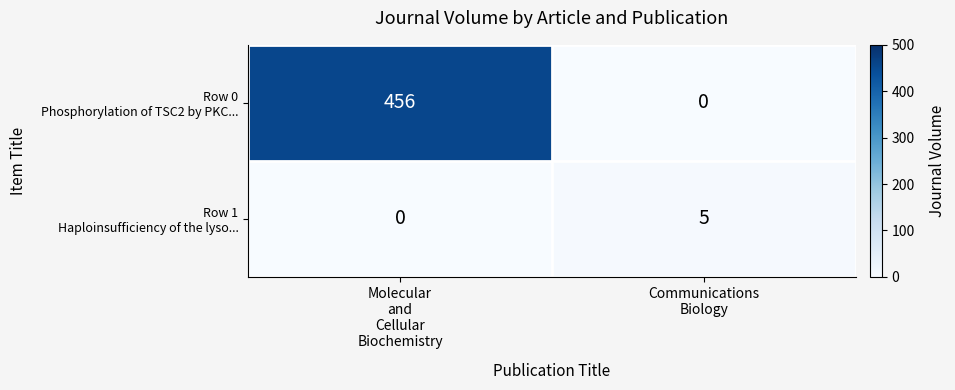

At how many categories does at least one series exceed 38?

1